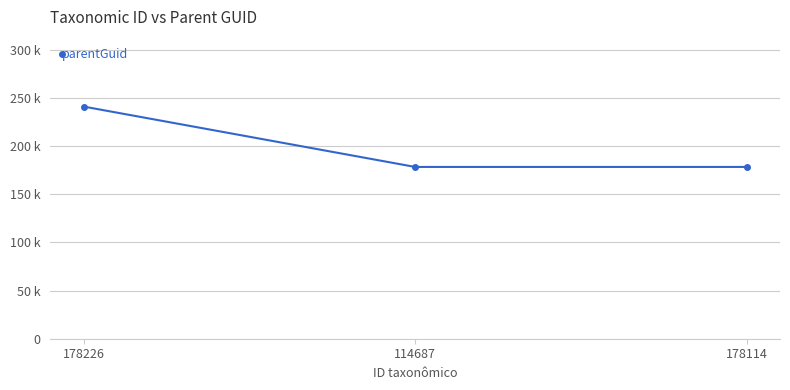

Rank the categories by value from lowest to highest.

114687, 178114, 178226